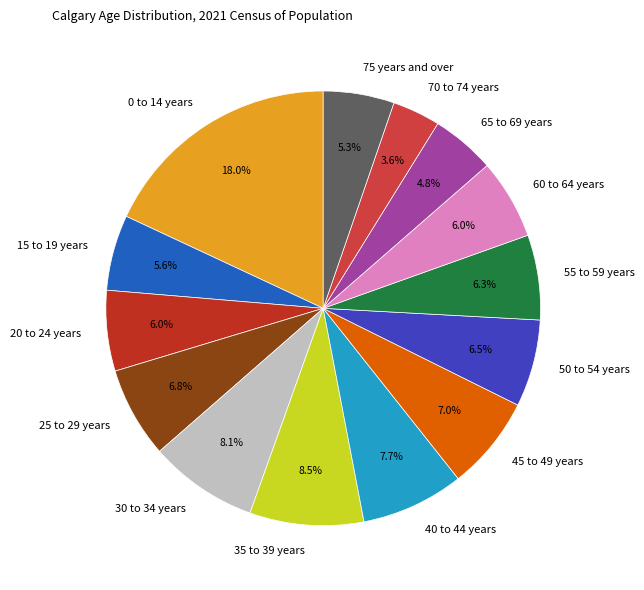

To the nearest percent, what is the average slice percentage?

7%